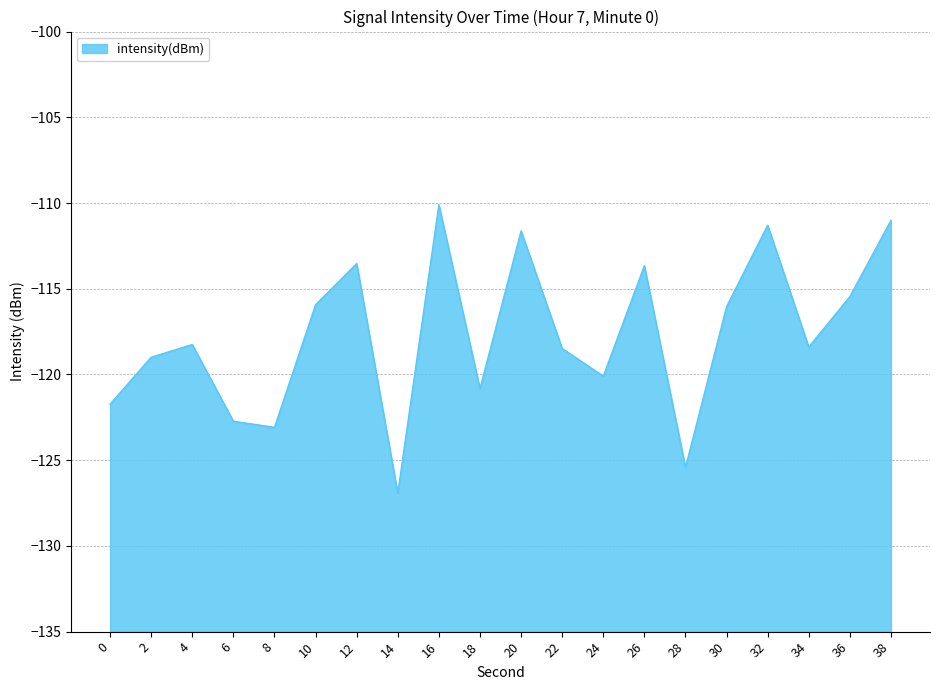

List the labels in order of value, smallest first.

14, 28, 8, 6, 0, 18, 24, 2, 22, 34, 4, 30, 10, 36, 26, 12, 20, 32, 38, 16